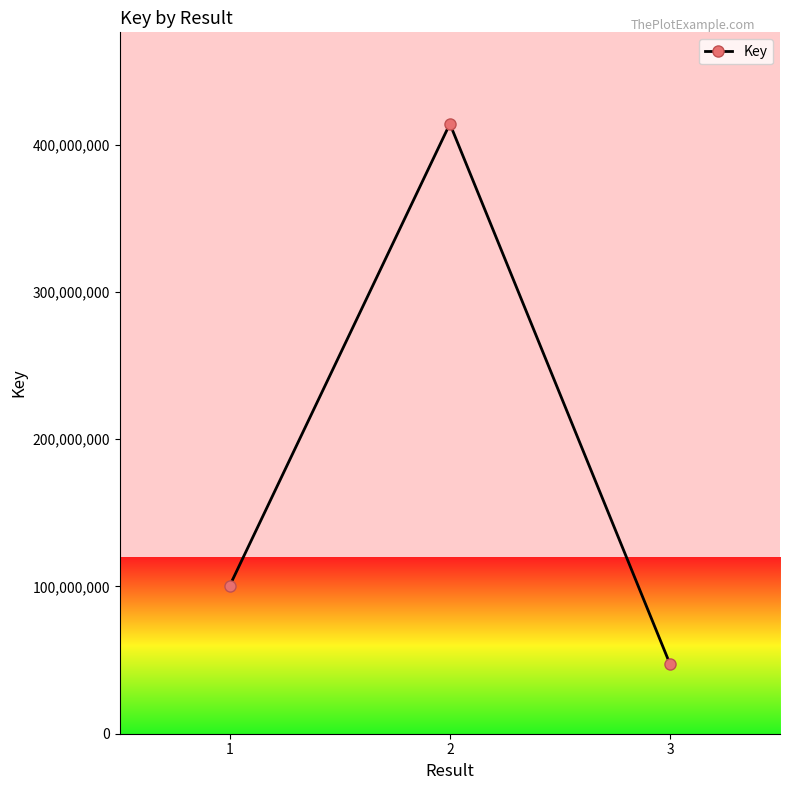

Is this an area chart (filled region under the line)?

No